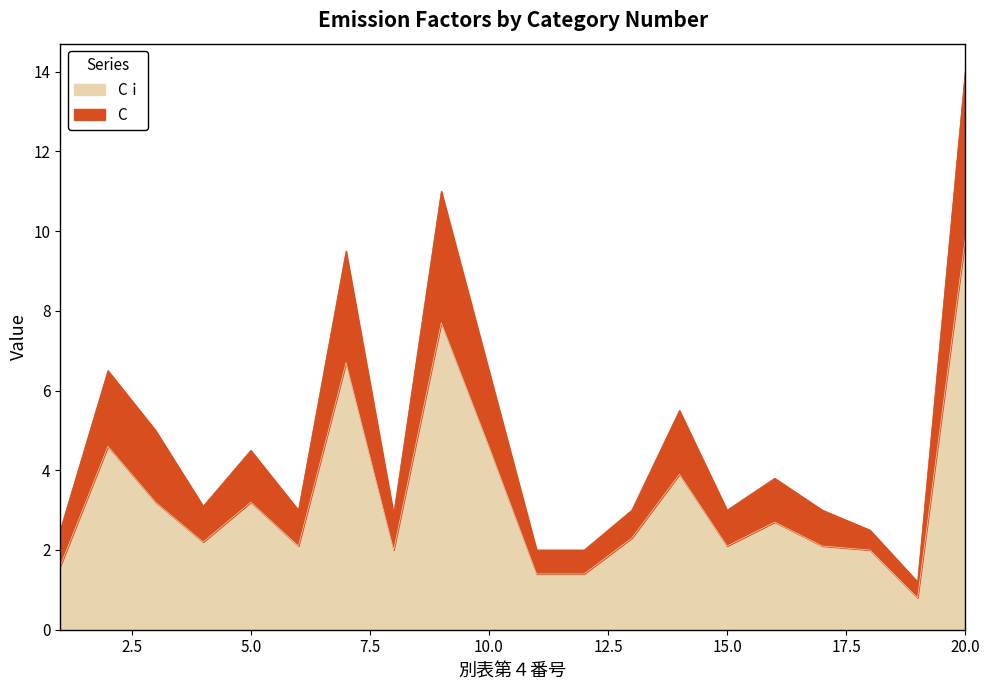

True or false: C has more than 1 interior local peaks.

True